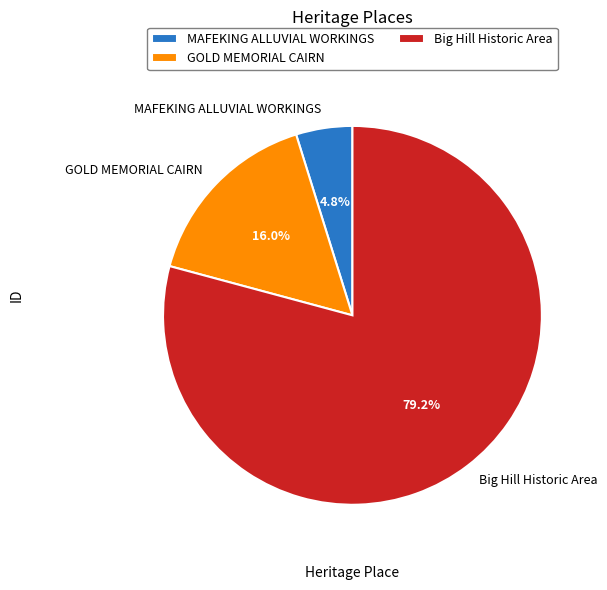

What is the total percentage of GOLD MEMORIAL CAIRN and Big Hill Historic Area?

95.2%